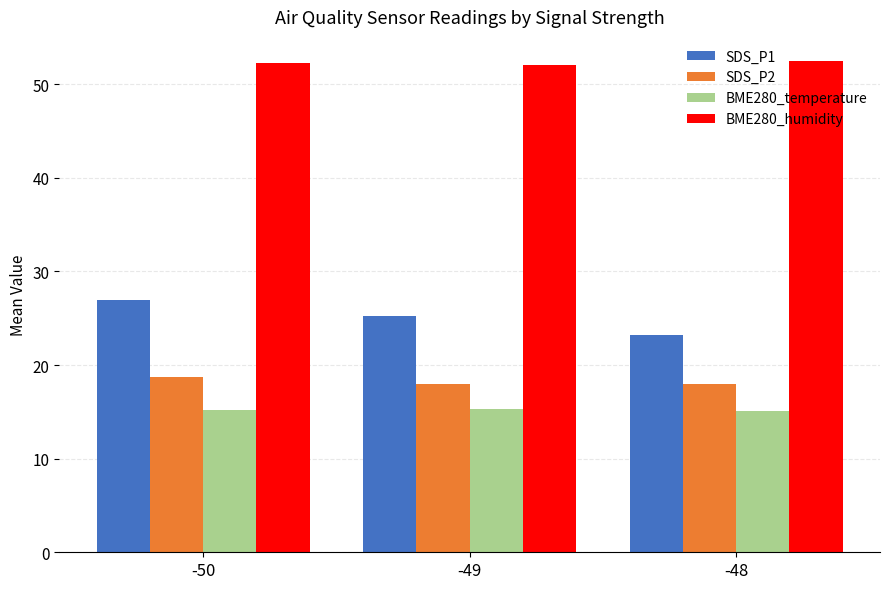

Which series has the largest total across all categories?

BME280_humidity